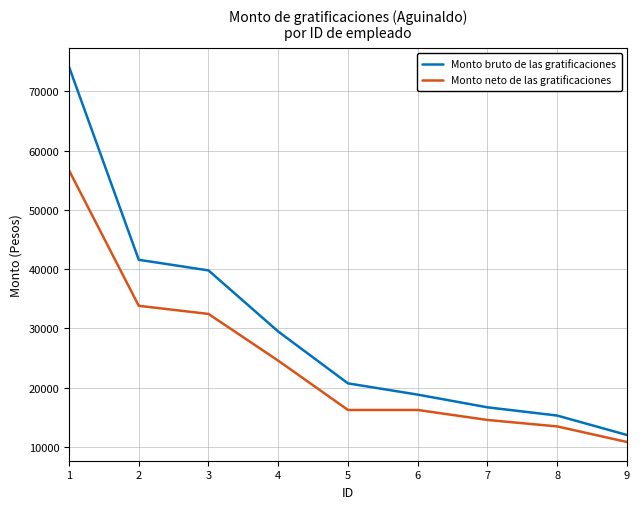

True or false: Monto neto de las gratificaciones has more than 1 points higher than both neighbors.

False